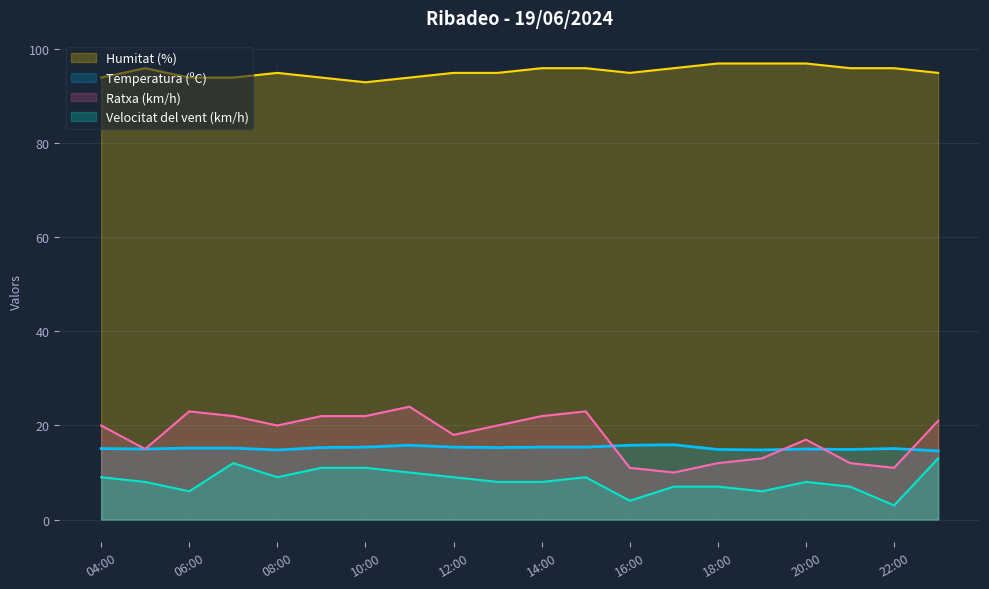

Between 17:00 and 19:00, which series saw the biggest shift?

Ratxa (km/h)